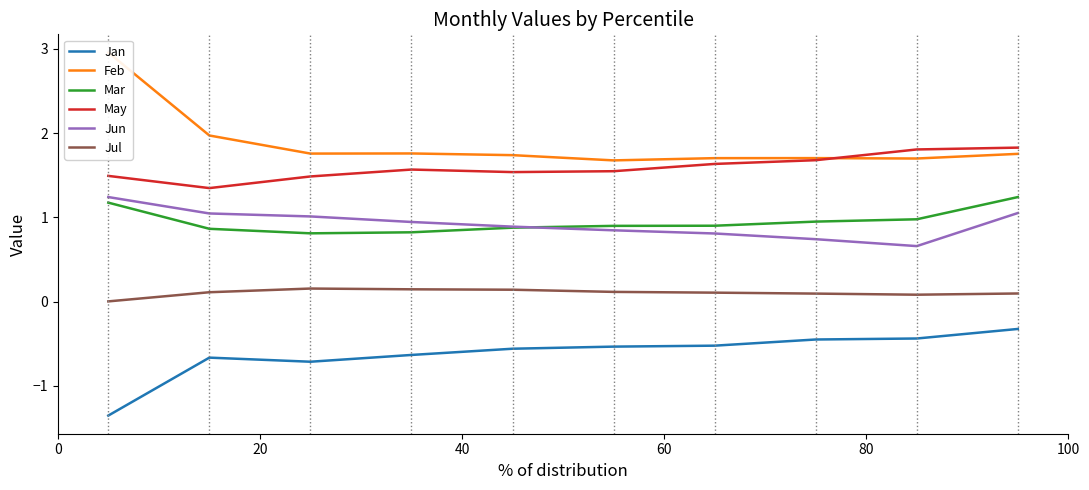

How many categories are shown in the chart?

10